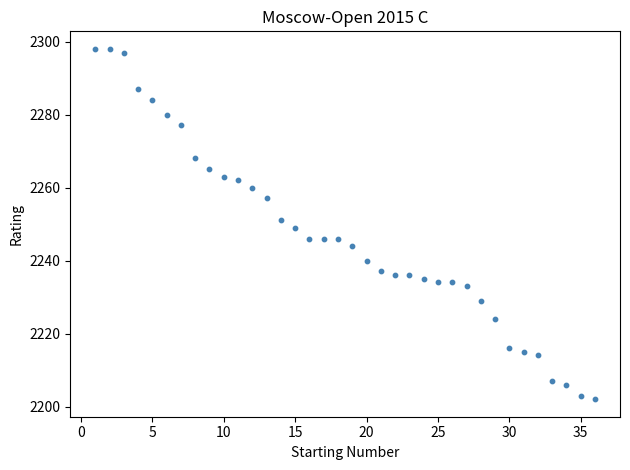

What is the range of Y values (max minus min)?

96